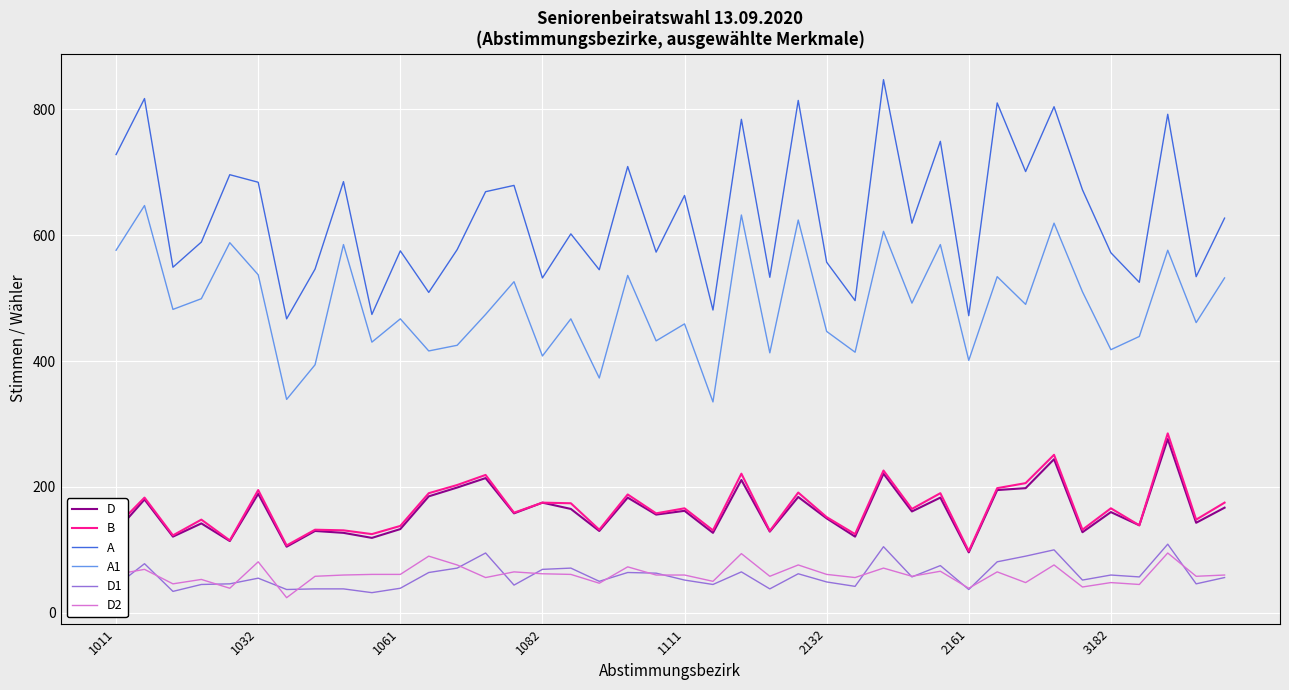

Which series has the widest spread of values?

A